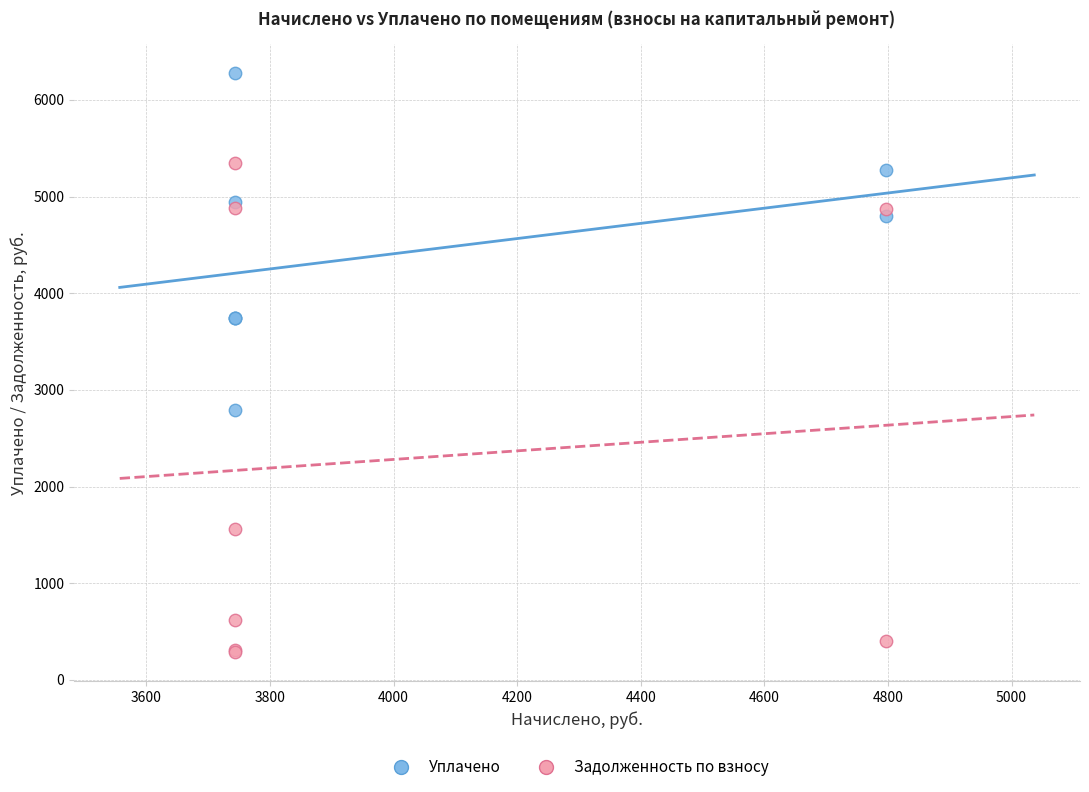

What is the X range (max minus min) for the scatter plot?

1053.0